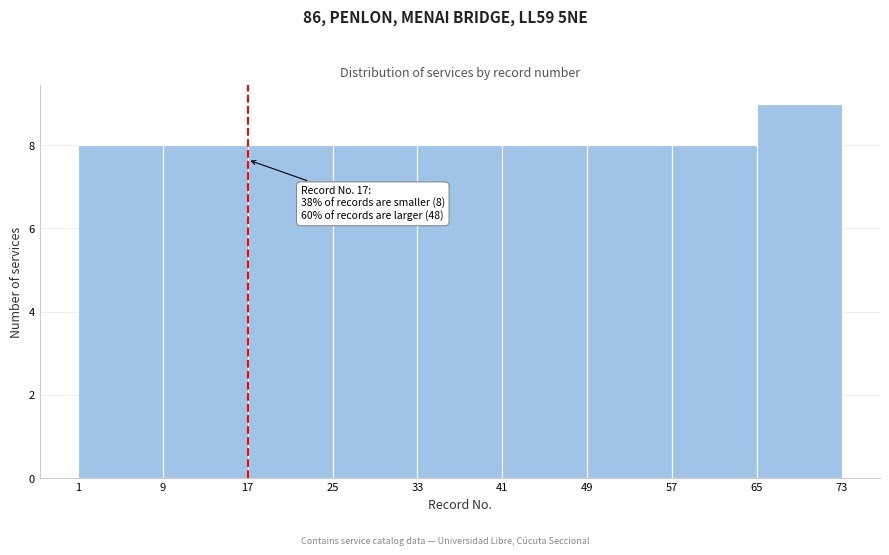

Which range on the x-axis has the tallest bar?

65 to 73